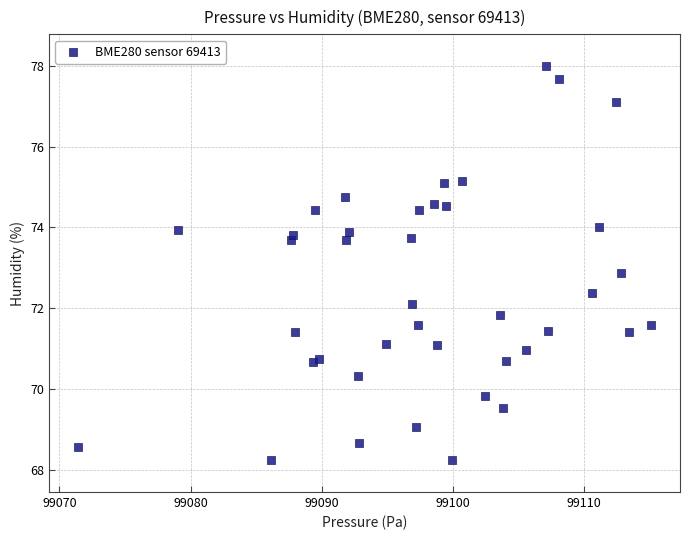

What Y value in the scatter plot is closest to 73?

72.9